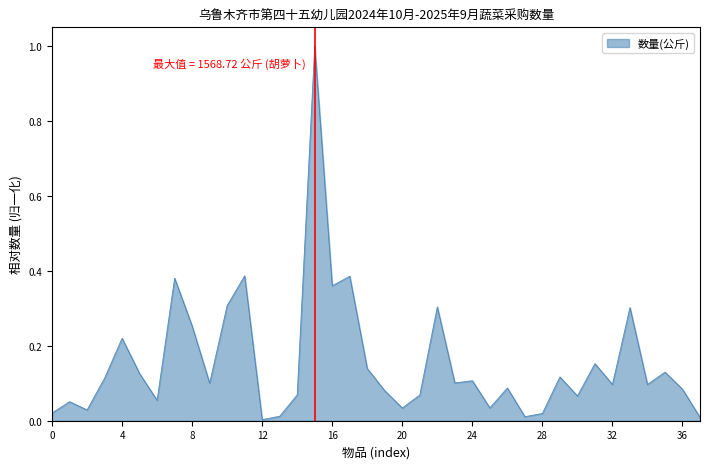

What is the greatest value displayed?

1.0